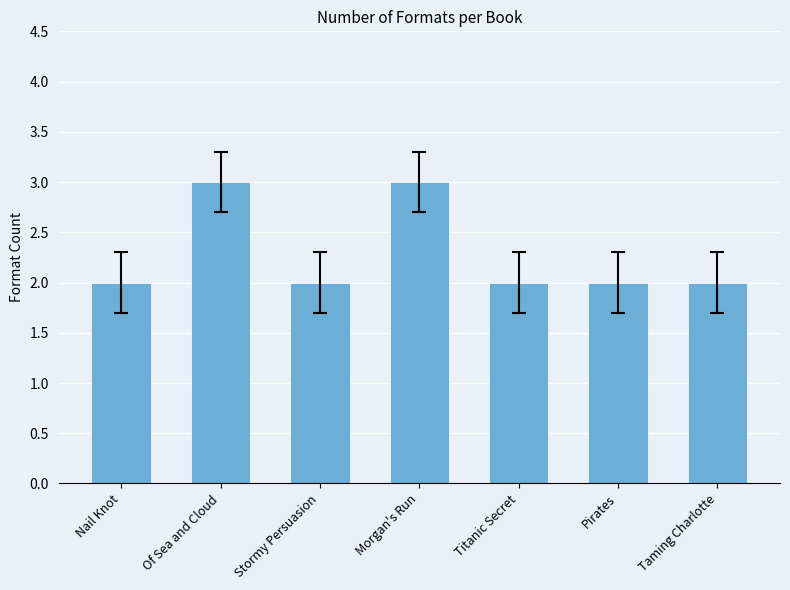

The value at Stormy Persuasion is 2. True or false?

True